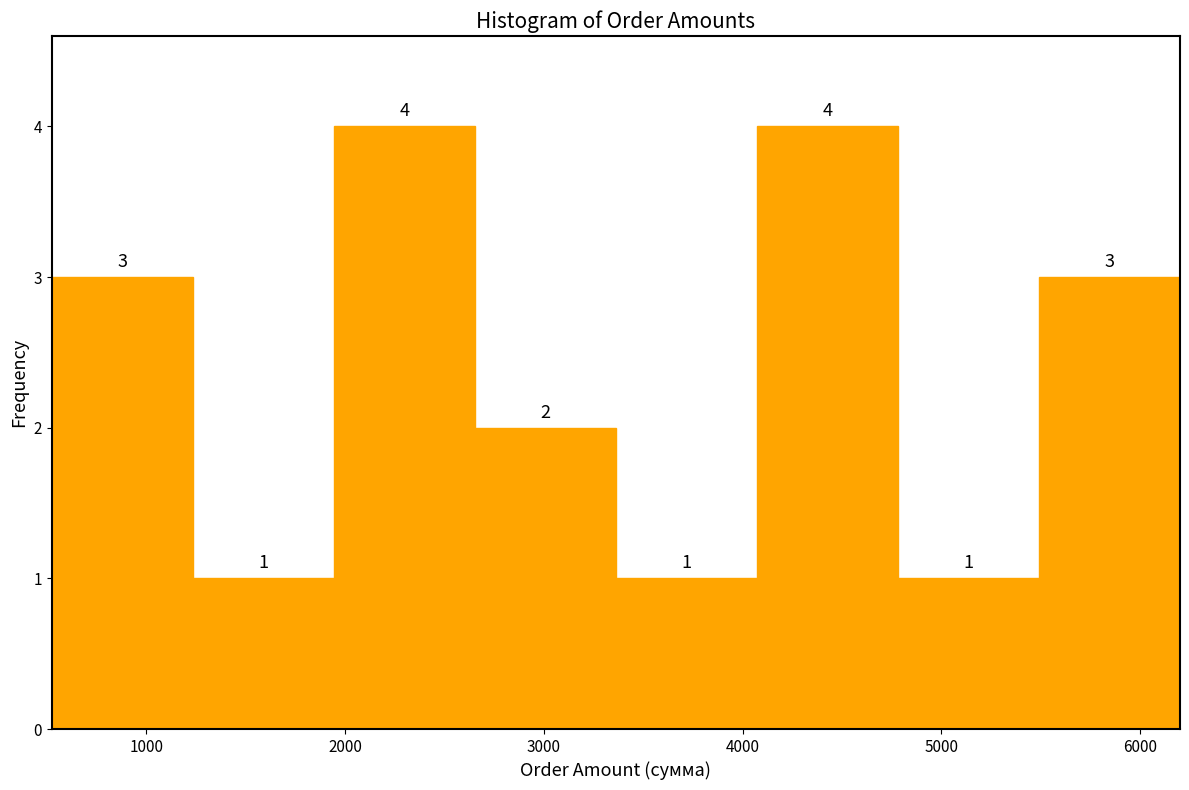

Reading left to right, list every bar in this chart as the range it spans on the x-axis followed by its height. The bar edges are not printed on the chart, so give them approximately, as read against the axis.

500 to 1200: 3
1200 to 1900: 1
1900 to 2700: 4
2700 to 3400: 2
3400 to 4100: 1
4100 to 4800: 4
4800 to 5500: 1
5500 to 6200: 3